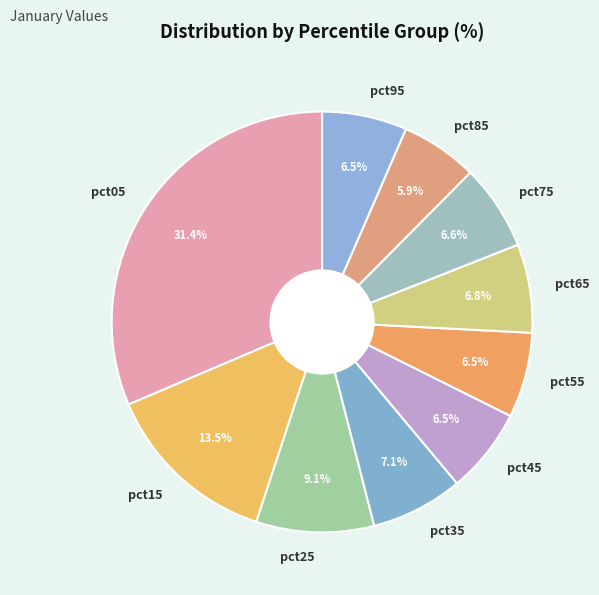

The pct45 slice represents 1% of the pie. True or false?

False